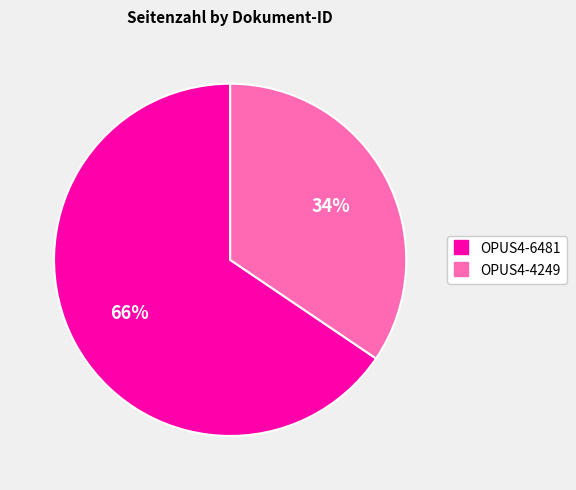

Approximately how many times larger is the value at OPUS4-6481 compared to OPUS4-4249?

1.9